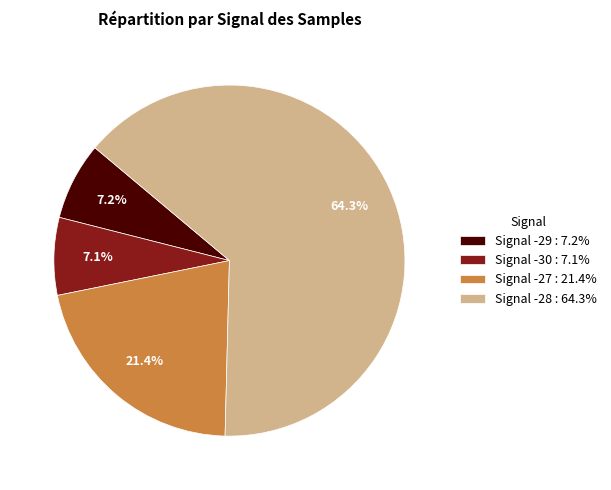

To the nearest percent, what is the average slice percentage?

25%